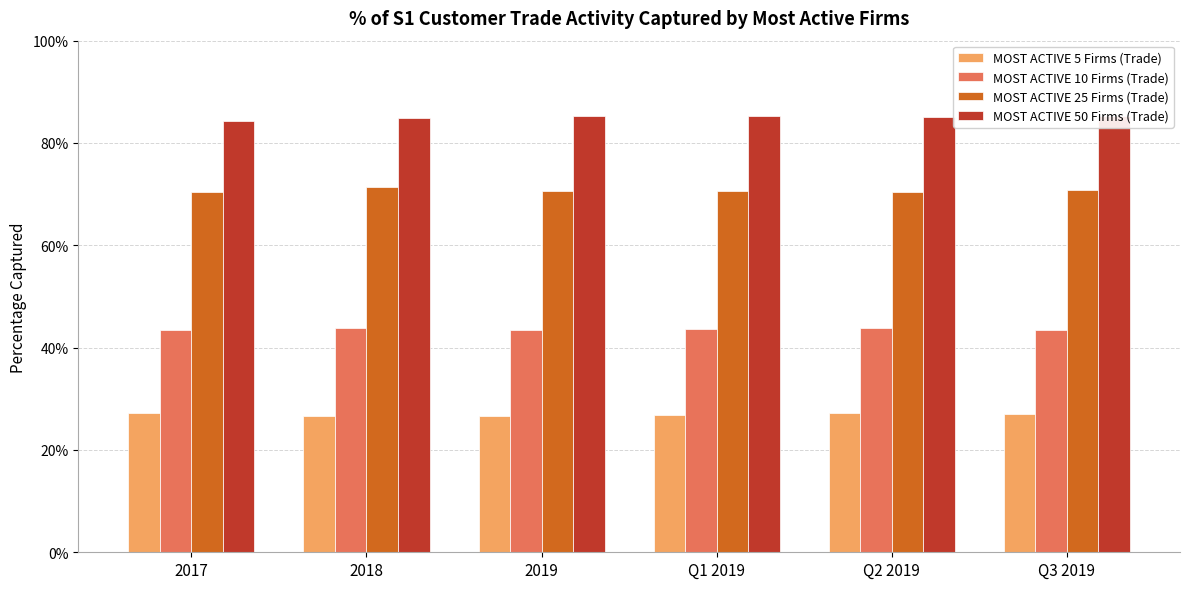

What are all the series names shown in the legend?

MOST ACTIVE 5 Firms (Trade), MOST ACTIVE 10 Firms (Trade), MOST ACTIVE 25 Firms (Trade), MOST ACTIVE 50 Firms (Trade)